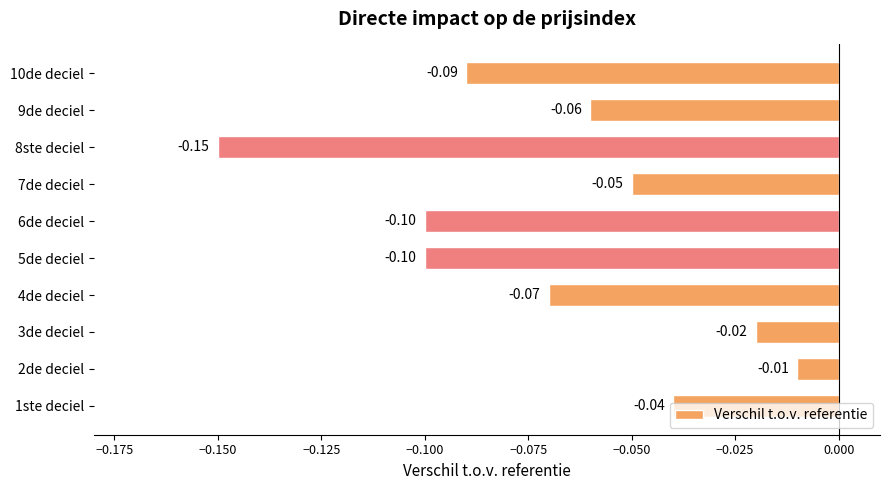

Which category has the lowest value across all series?

8ste deciel